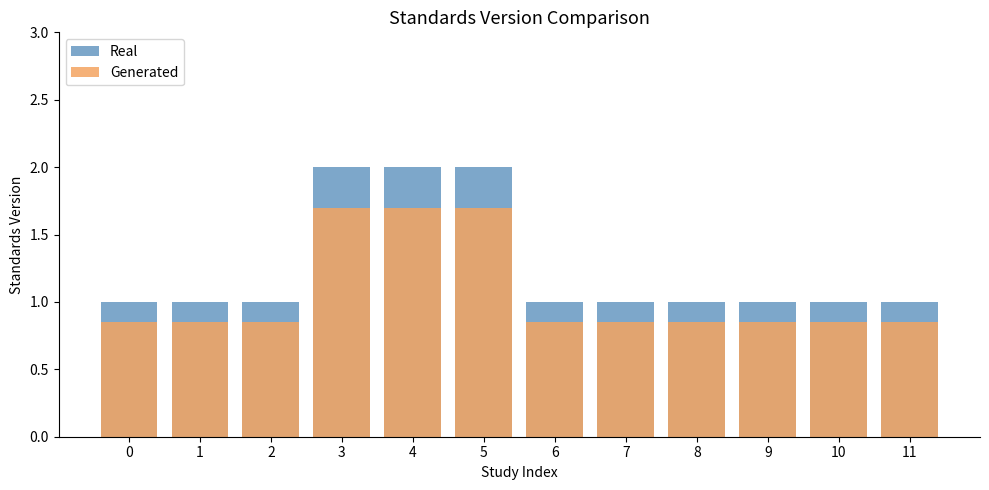

Reading right to left, what are all the values shown in this chart?

Real: 1.0	1.0	1.0	1.0	1.0	1.0	2.0	2.0	2.0	1.0	1.0	1.0
Generated: 0.8	0.8	0.8	0.8	0.8	0.8	1.7	1.7	1.7	0.8	0.8	0.8